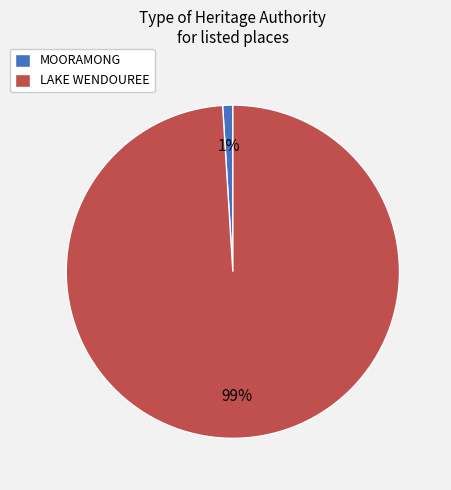

What is the majority slice?

LAKE WENDOUREE